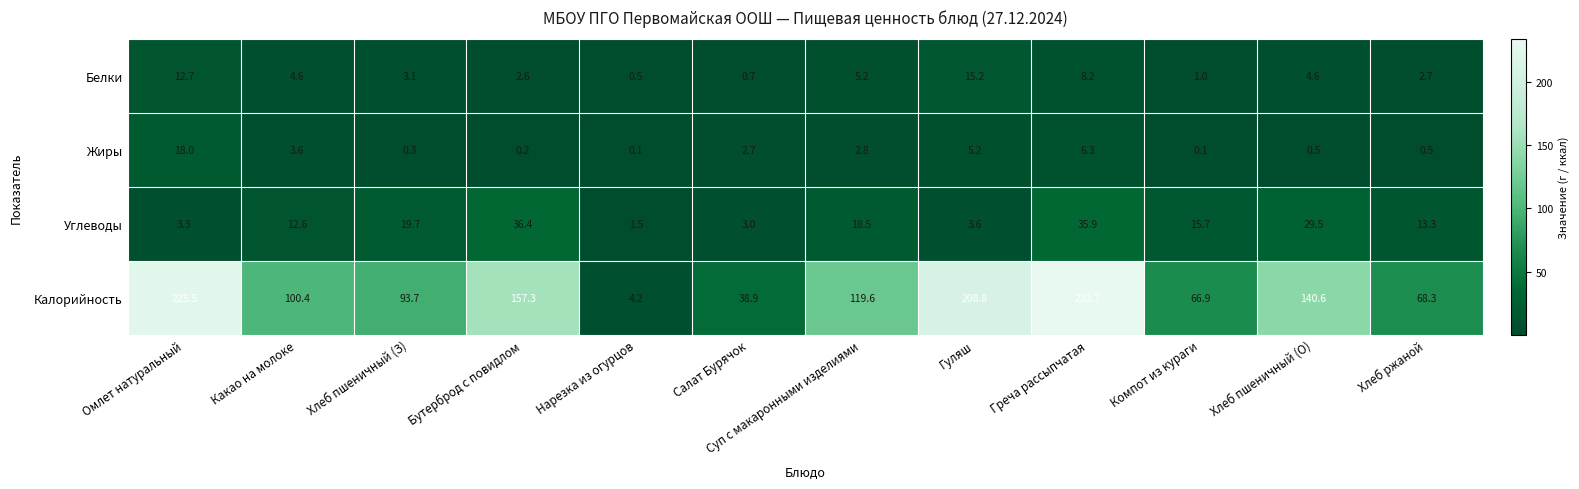

Rank the series by their maximum value, from lowest to highest.

Белки, Жиры, Углеводы, Калорийность